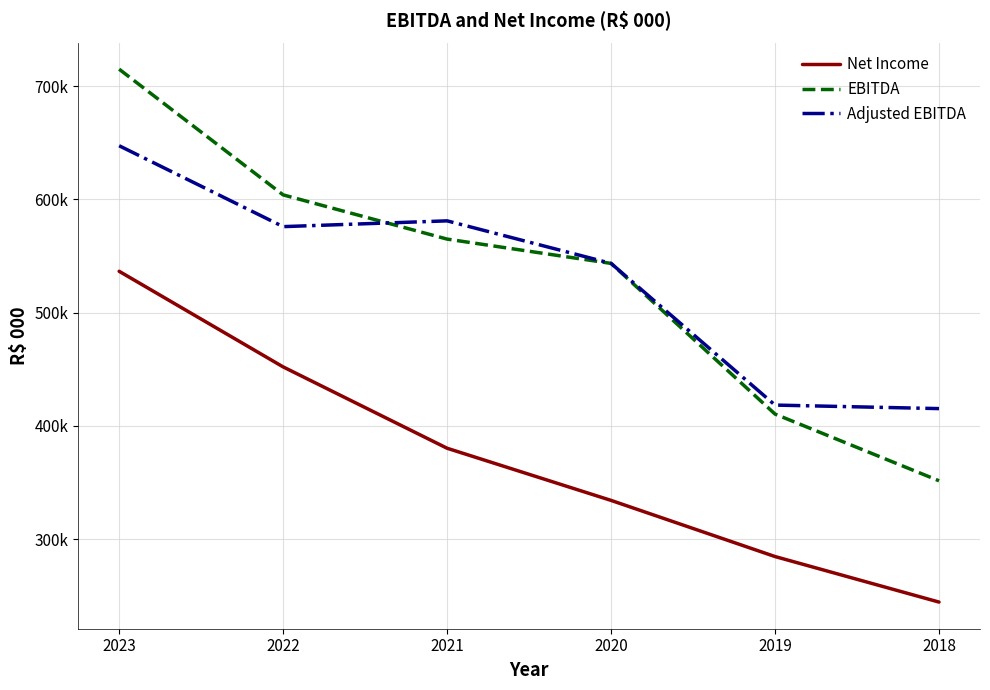

Which series has the widest spread of values?

EBITDA